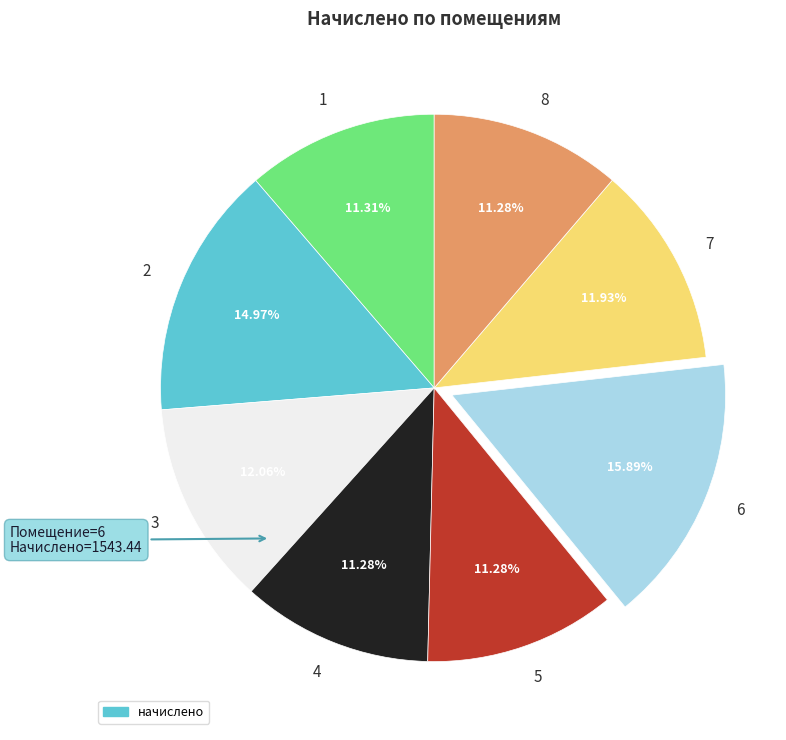

Is the sum of 5 and 2 greater than half?

No